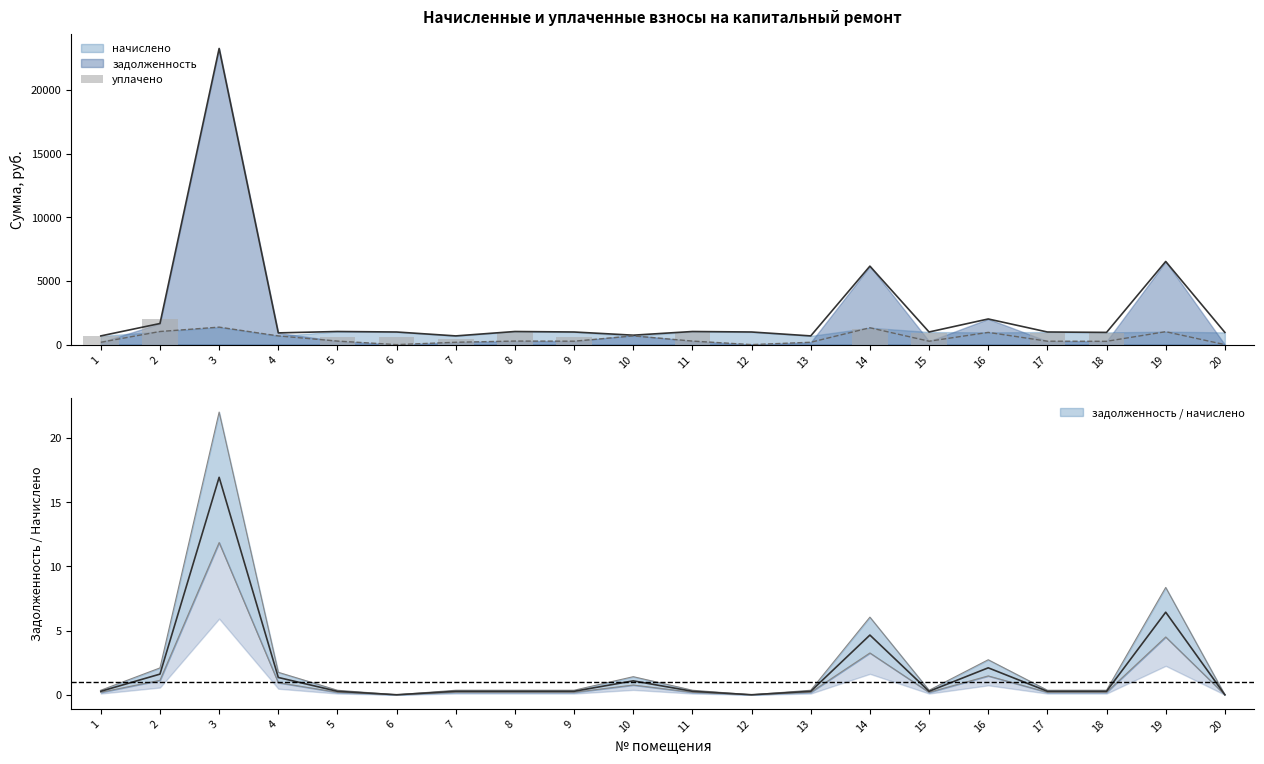

Reading left to right, extract all data points from this chart.

1=641.2	2=1999.6	3=0.0	4=0.0	5=620.8	6=637.2	7=413.2	8=965.2	9=598.9	10=0.0	11=965.2	12=0.0	13=0.0	14=1250.7	15=930.9	16=0.0	17=929.2	18=900.0	19=0.0	20=0.0